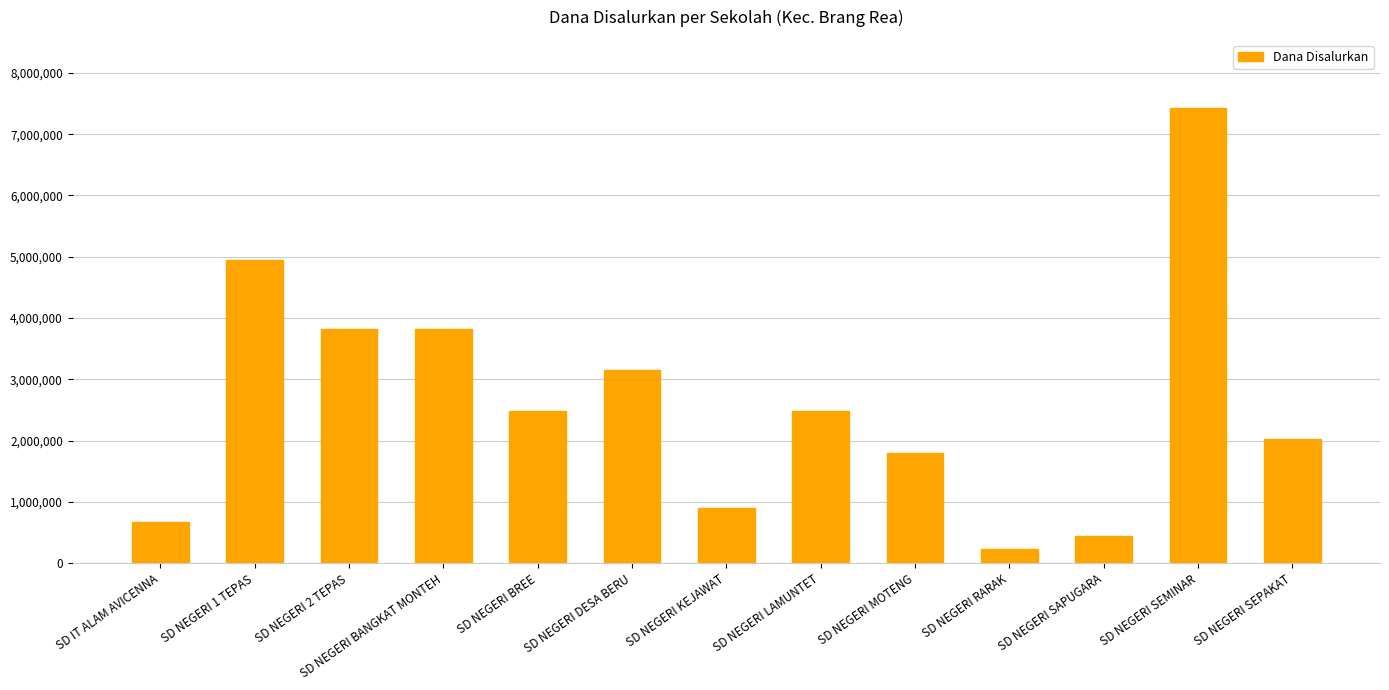

What is the change in value from SD NEGERI DESA BERU to SD NEGERI RARAK?

-2925000